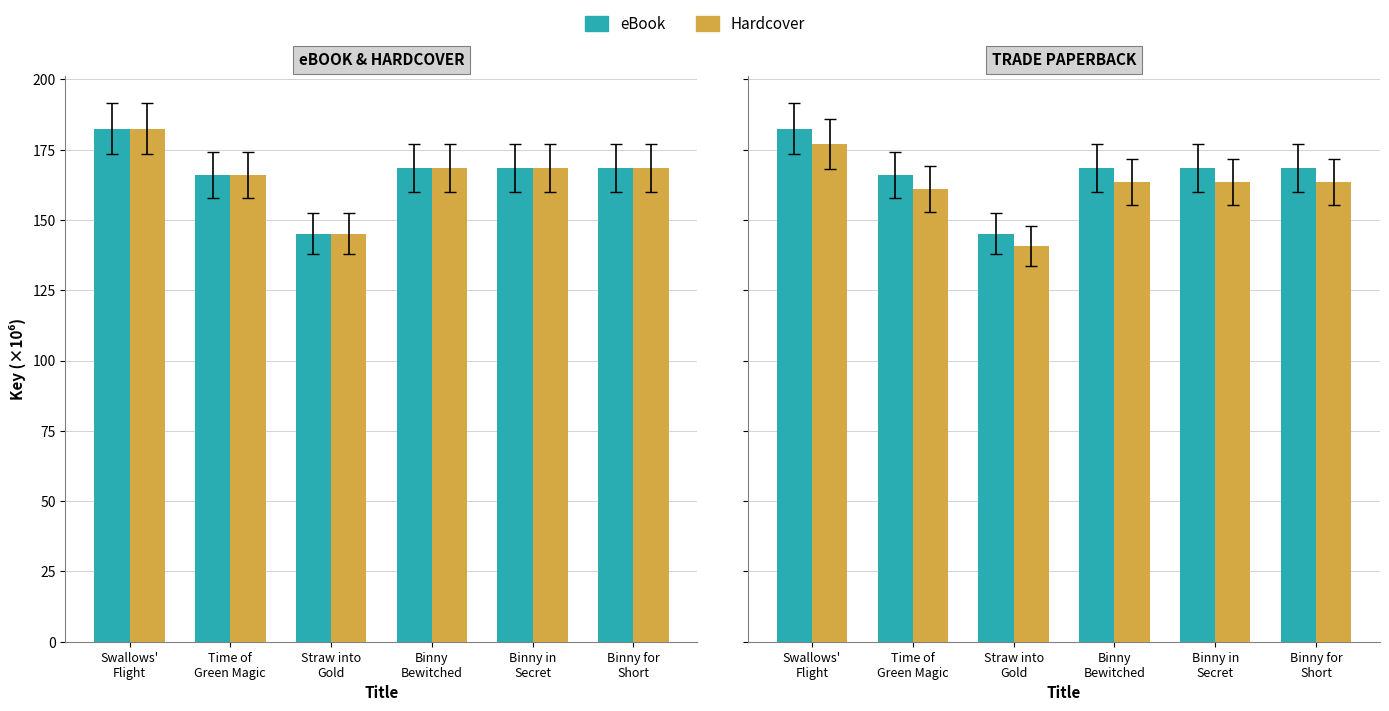

Are the bars grouped side by side (vs. stacked)?

Yes